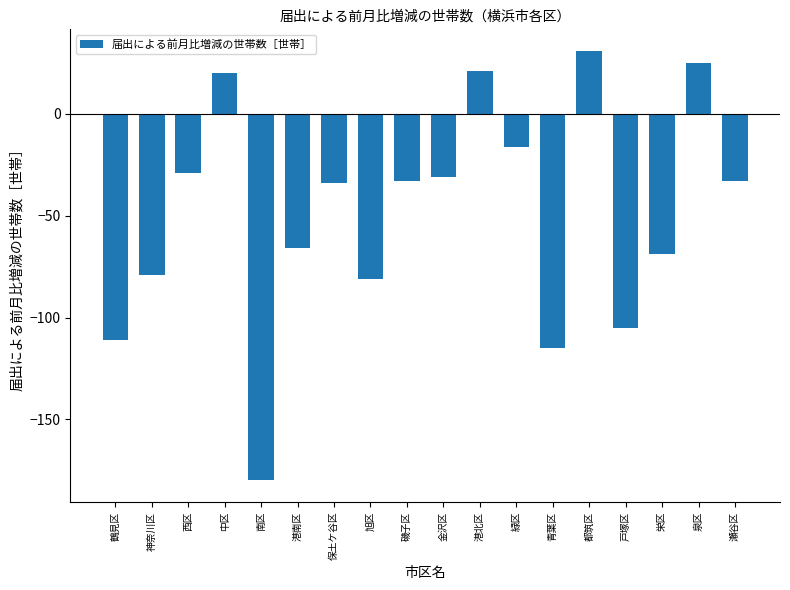

The value at 緑区 is -16. True or false?

True